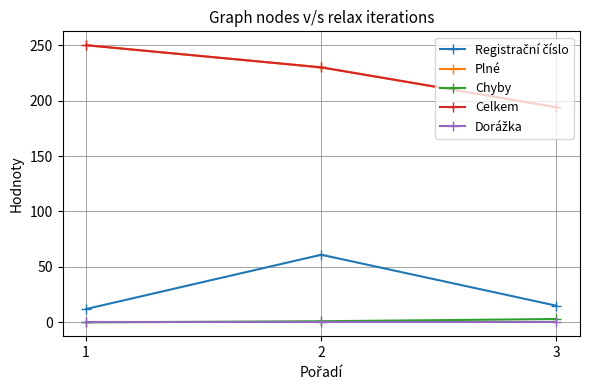

Rank the series by their maximum value, from lowest to highest.

Dorážka, Chyby, Registrační číslo, Plné, Celkem